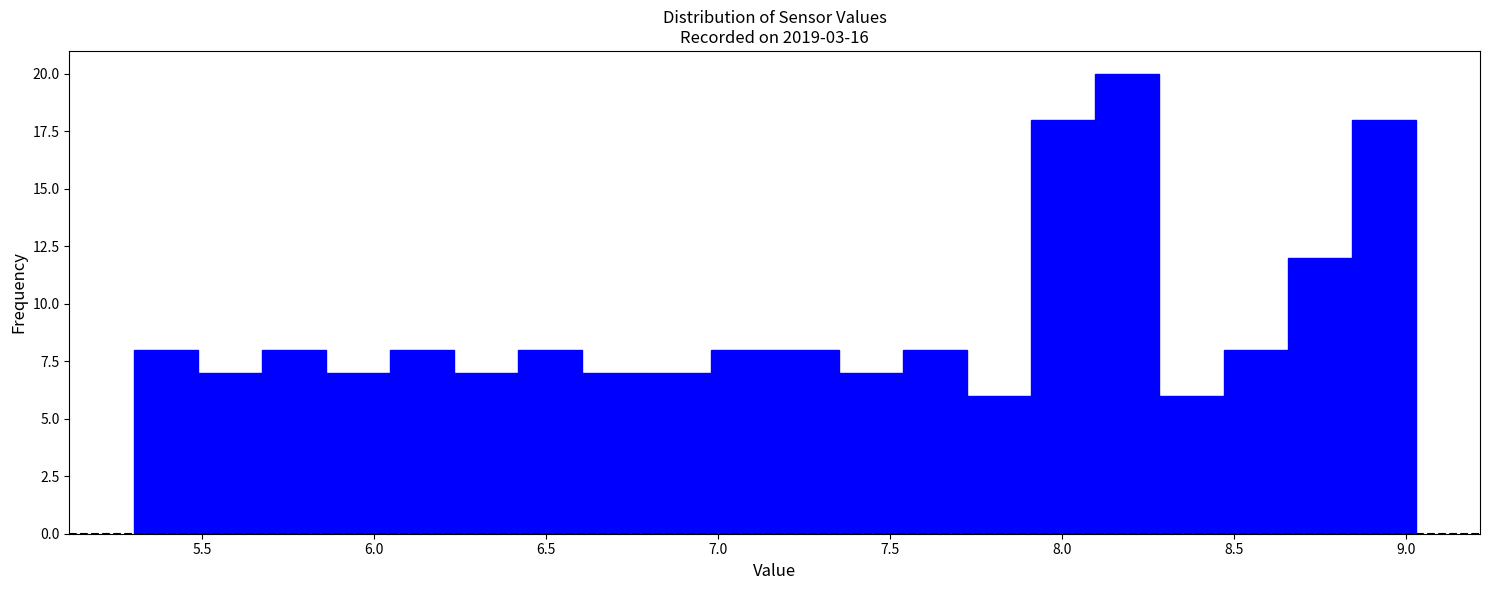

Around what value on the x-axis is the tallest bar? Give the approximate position of its centre, as read against the axis.

8.20